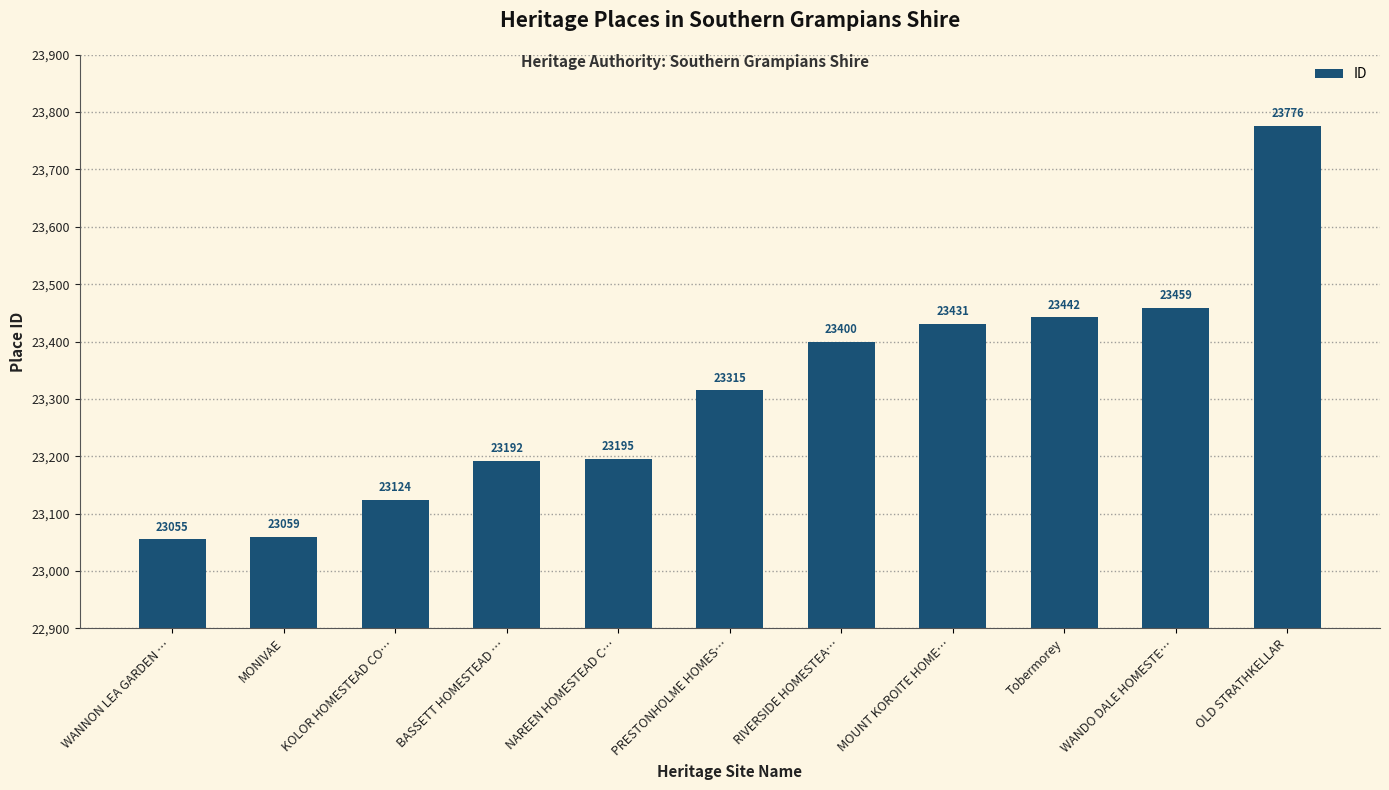

What is the label of the 4th bar from the left?

BASSETT HOMESTEAD …